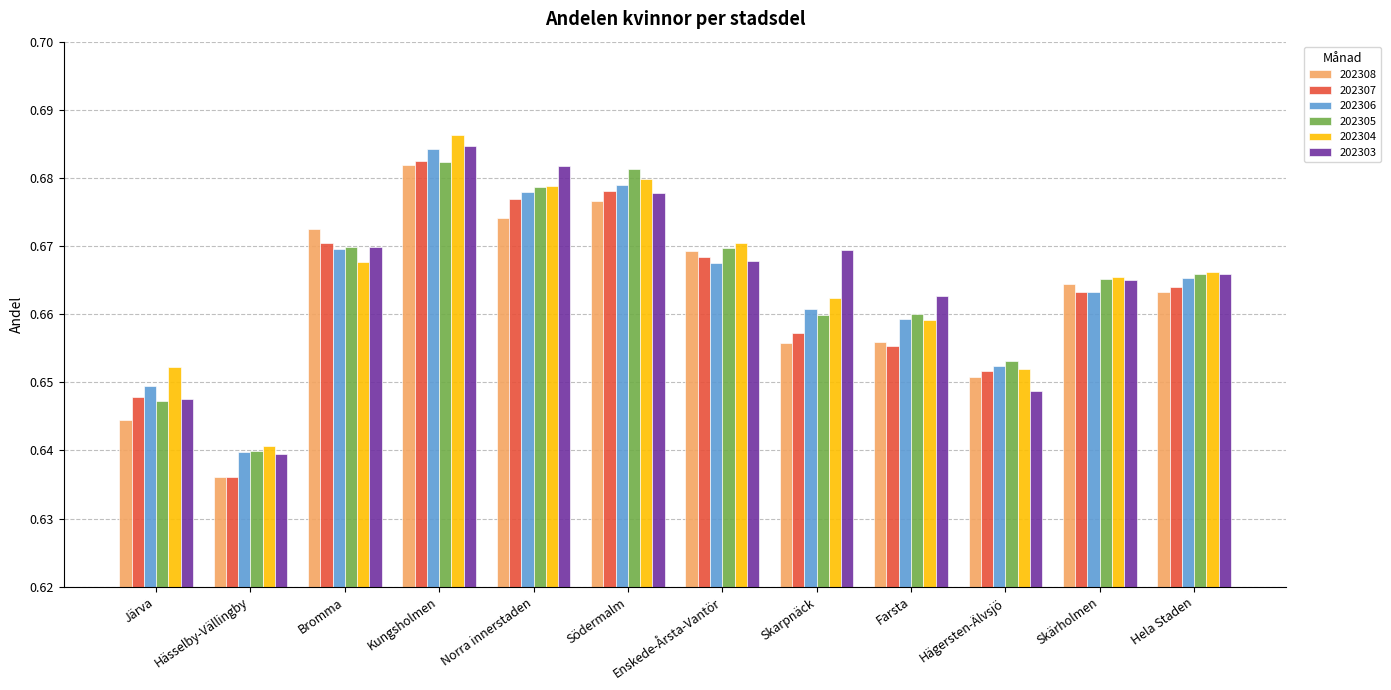

What position from the left is Hässelby-Vällingby?

2